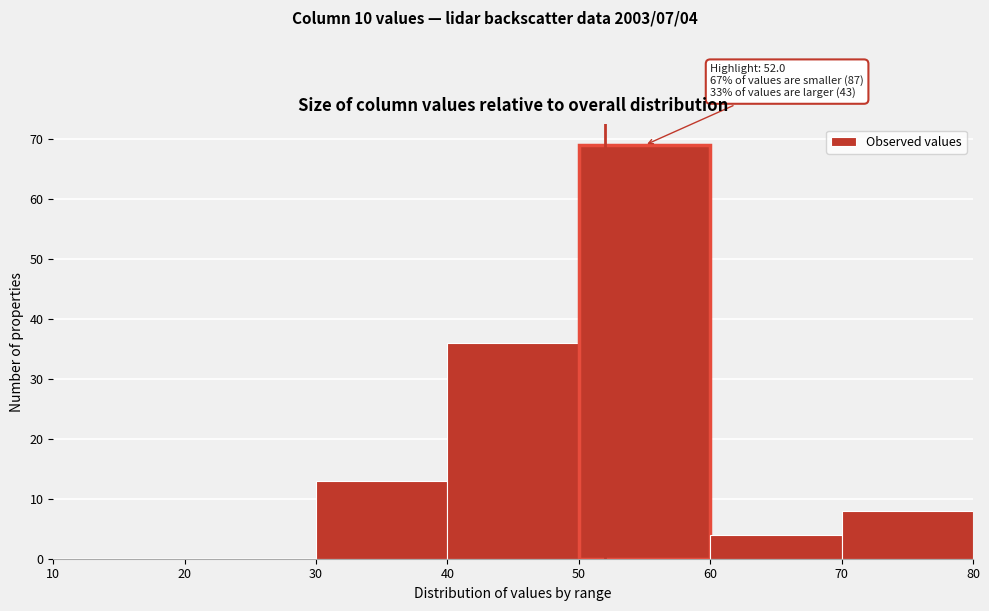

Which range on the x-axis has the tallest bar?

50 to 60